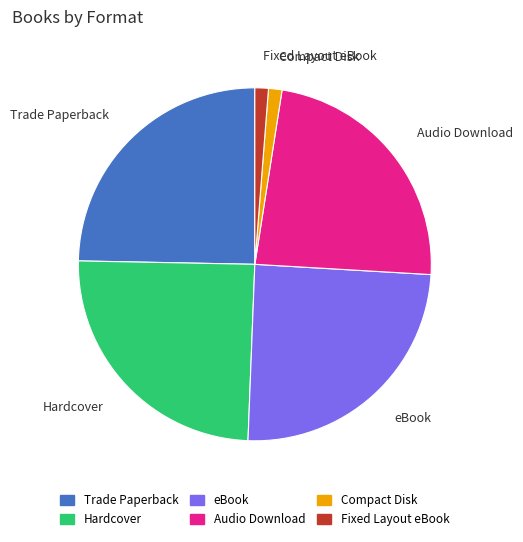

Do Hardcover and eBook together represent more than half of the pie?

No